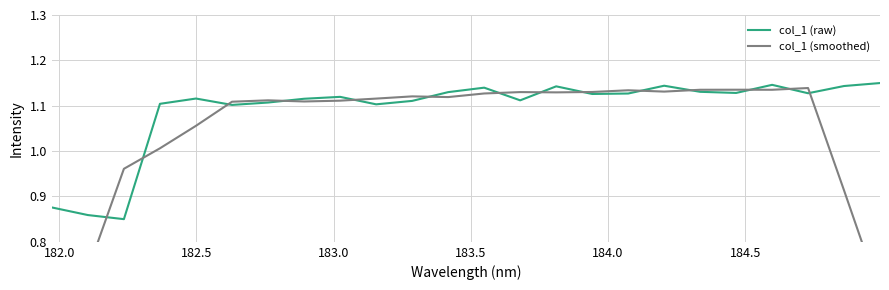

The value of col_1 (smoothed) at 184.5 is 0.4. True or false?

False